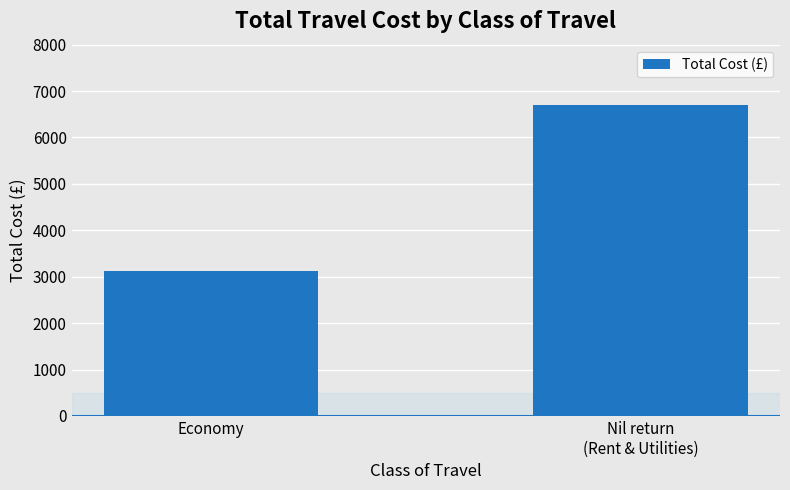

What is the value of the 1st bar from the left?

3130.0